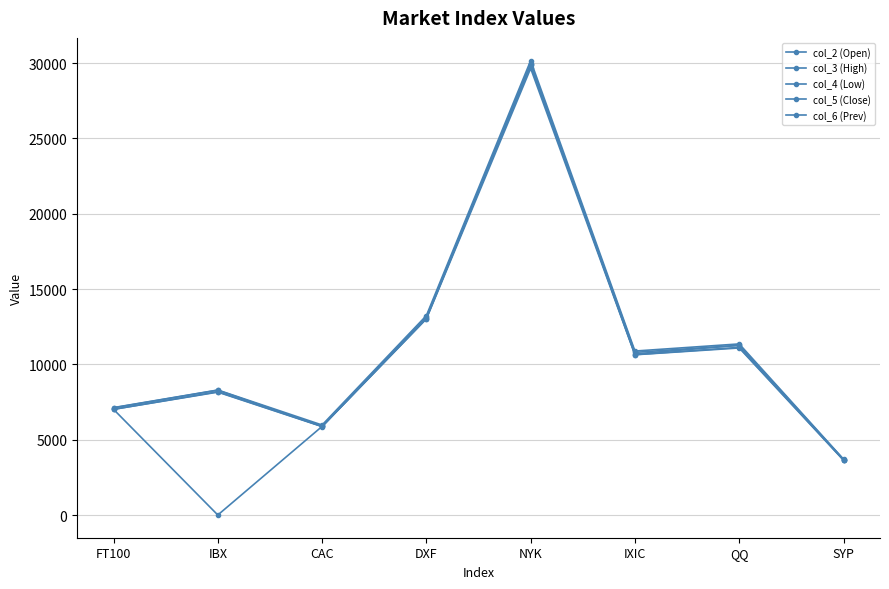

What is the difference between the maximum and minimum values in the col_2 (Open) series?

26260.3